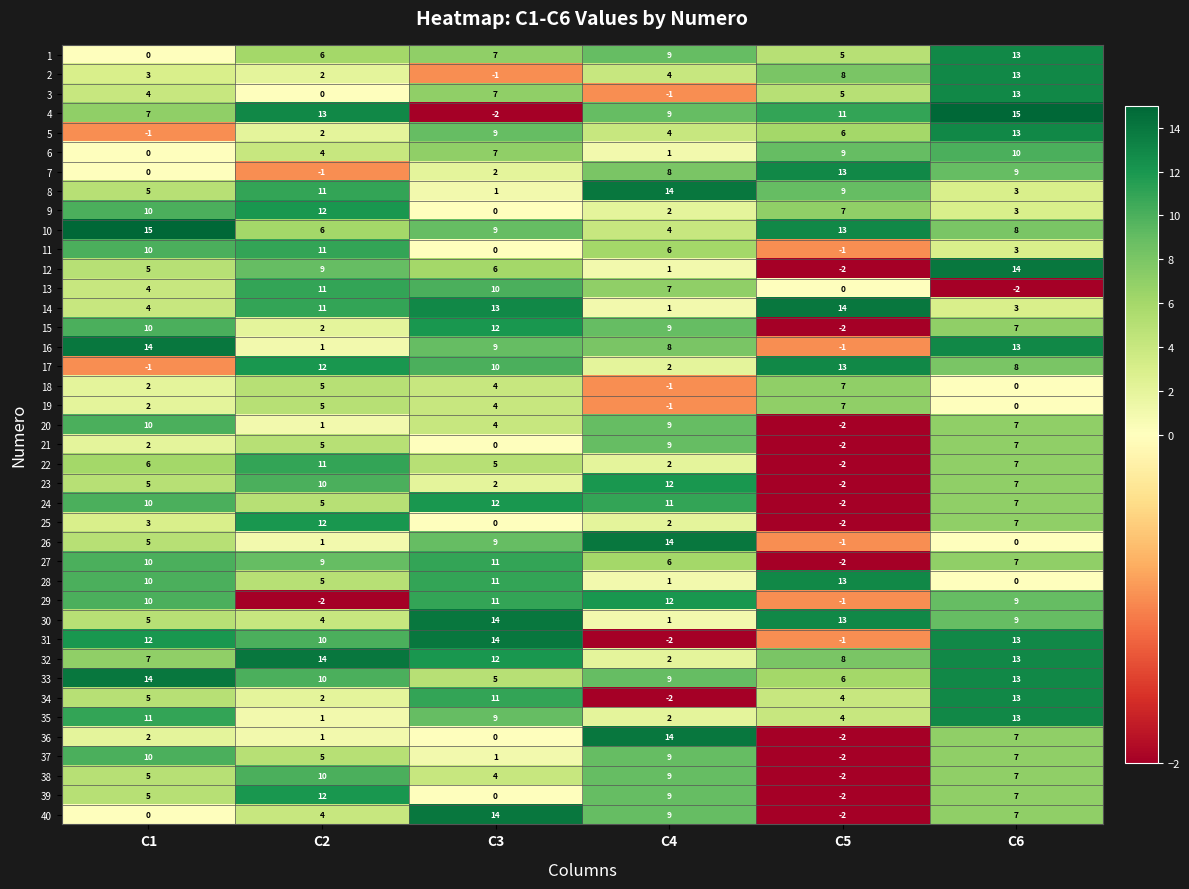

The value of 37 at C4 is 3. True or false?

False